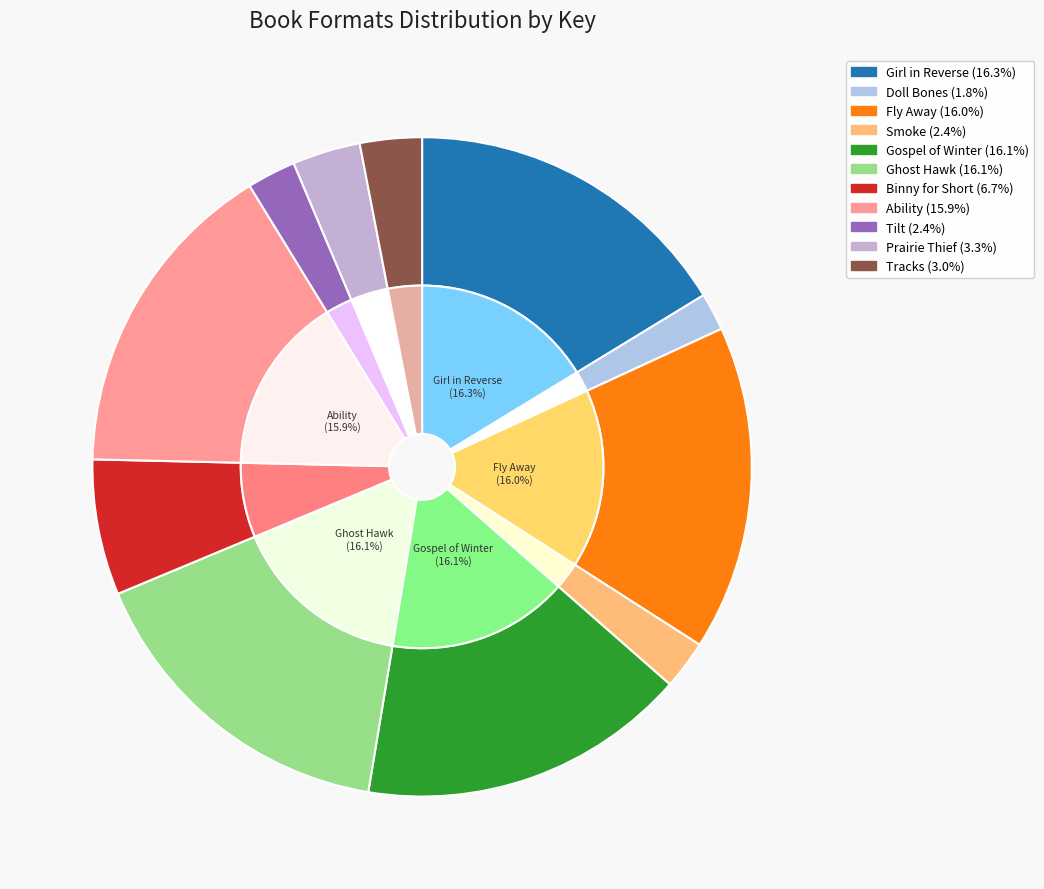

Rank the categories by value from lowest to highest.

Doll Bones, Smoke, Tilt, Tracks, Prairie Thief, Binny for Short, Ability, Fly Away, Ghost Hawk, Gospel of Winter, Girl in Reverse